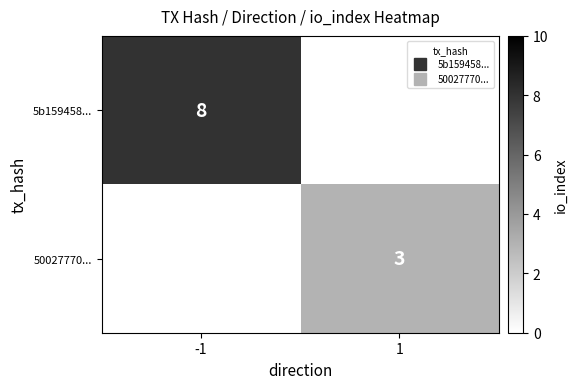

Is it true that 5b159458... equals 8.0 at -1?

True